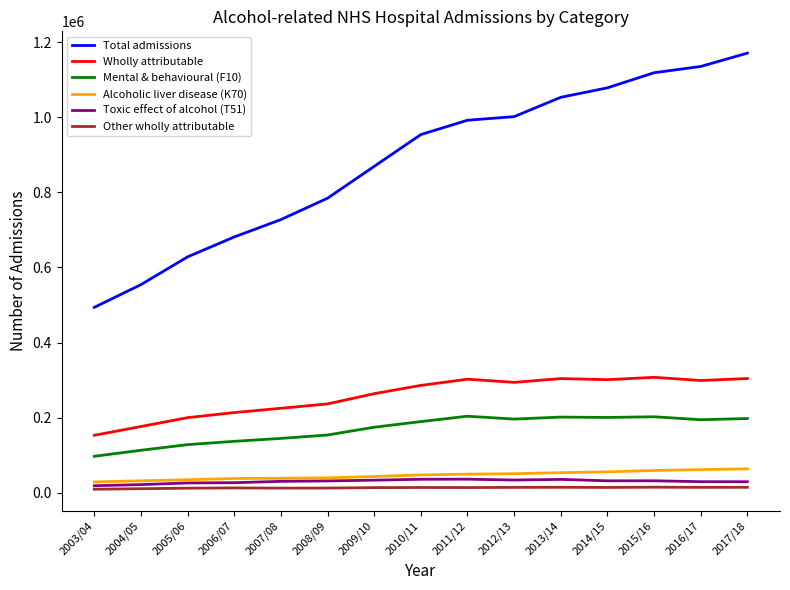

Which series has the largest range (max minus min)?

Total admissions